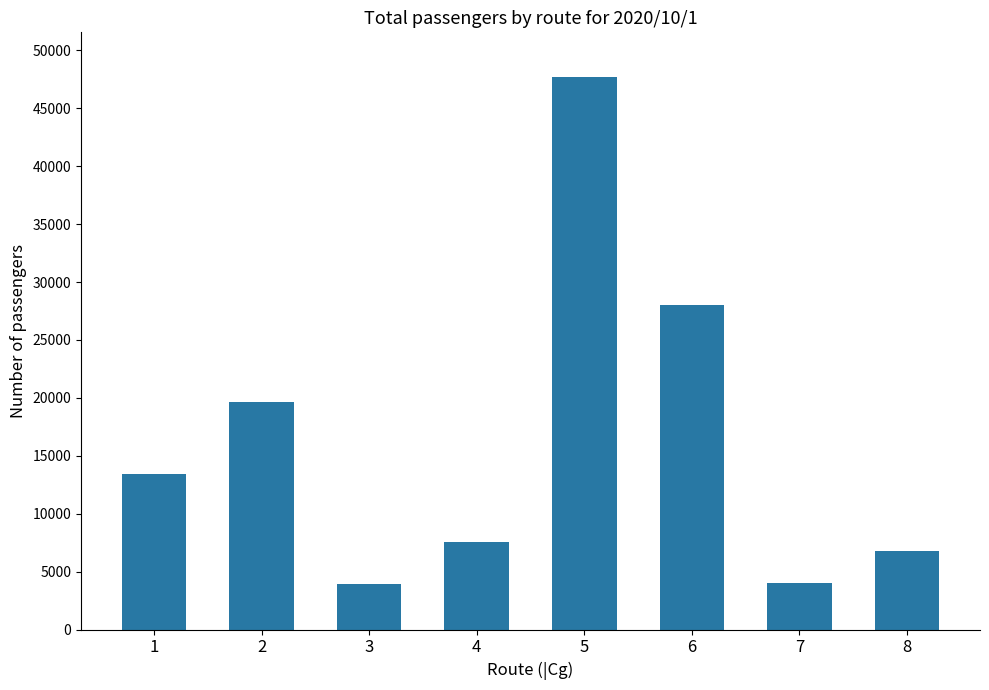

Approximately how many times larger is the value at 1 compared to 4?

1.8